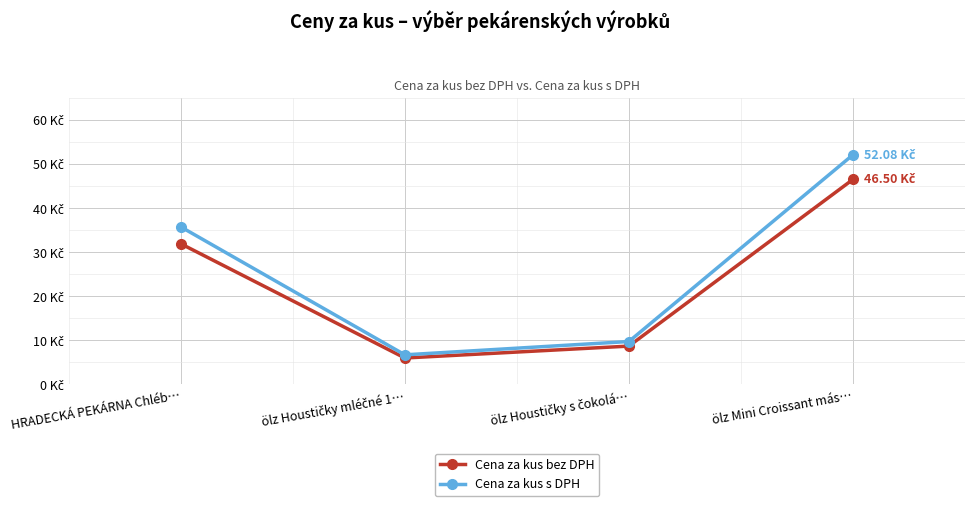

Is the value of Cena za kus s DPH at HRADECKÁ PEKÁRNA Chléb… greater than the value of Cena za kus bez DPH at ölz Mini Croissant más…?

No